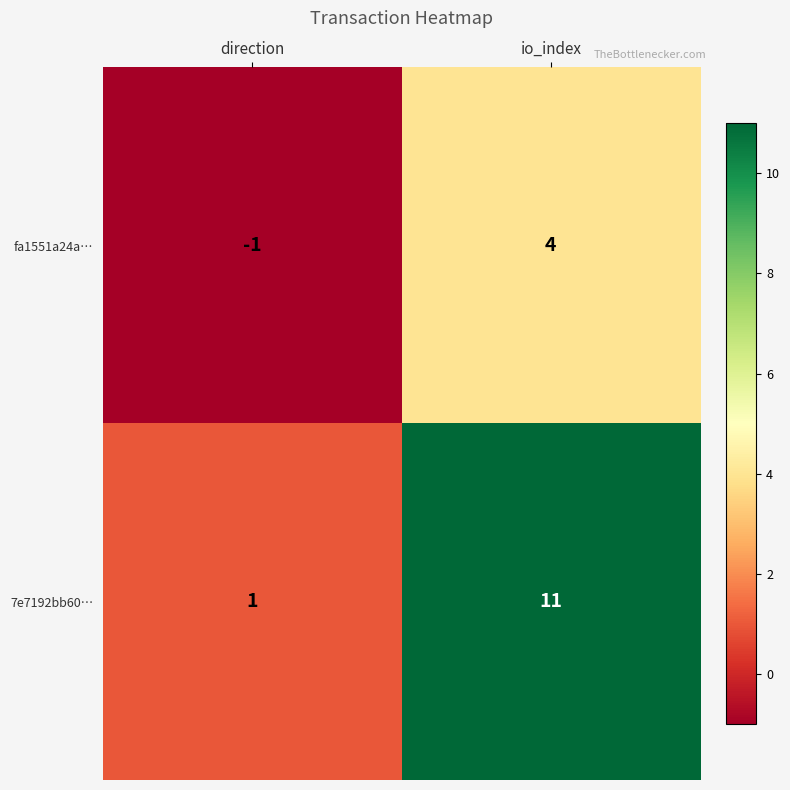

At which label is fa1551a24a… closest to 1?

direction